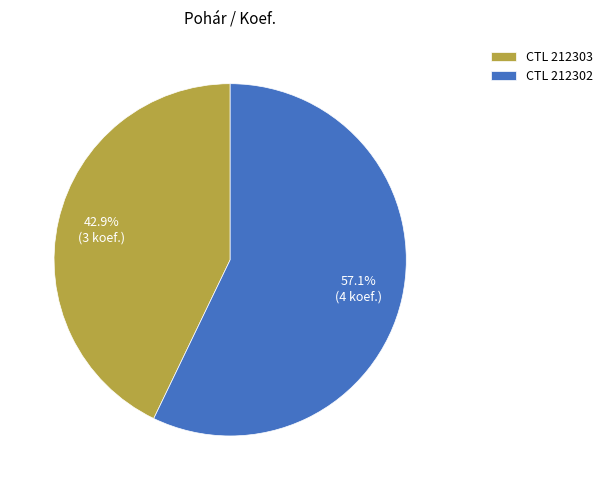

What is the total percentage of CTL 212303 and CTL 212302?

100.0%